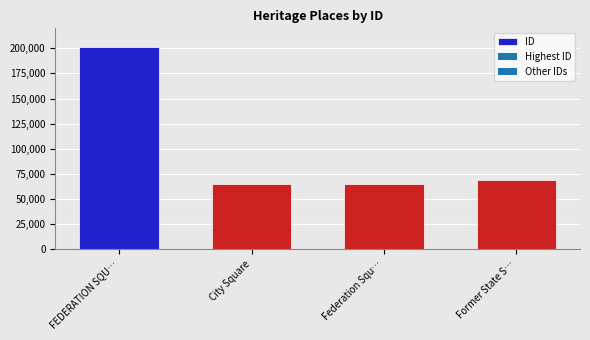

Which category has the highest value across all series?

FEDERATION SQU…